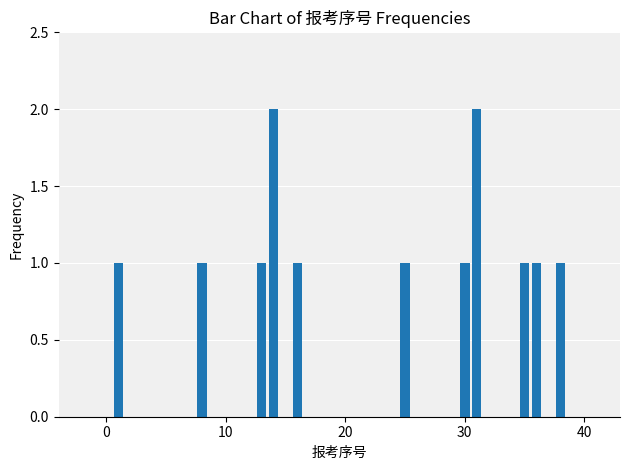

What is the value of the 10th bar from the left?

1